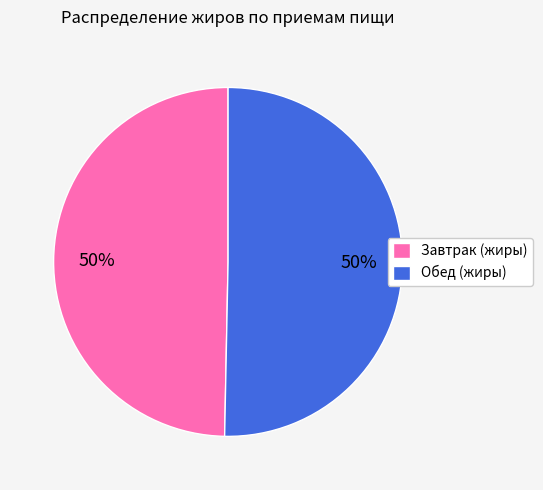

Do Обед (жиры) and Завтрак (жиры) together represent more than half of the pie?

Yes